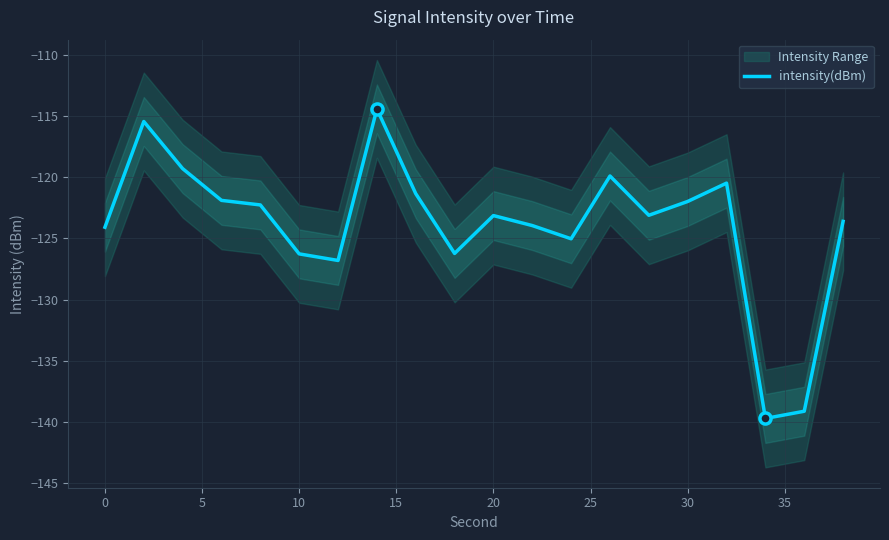

What is the lowest value of the intensity(dBm) series?

-139.7